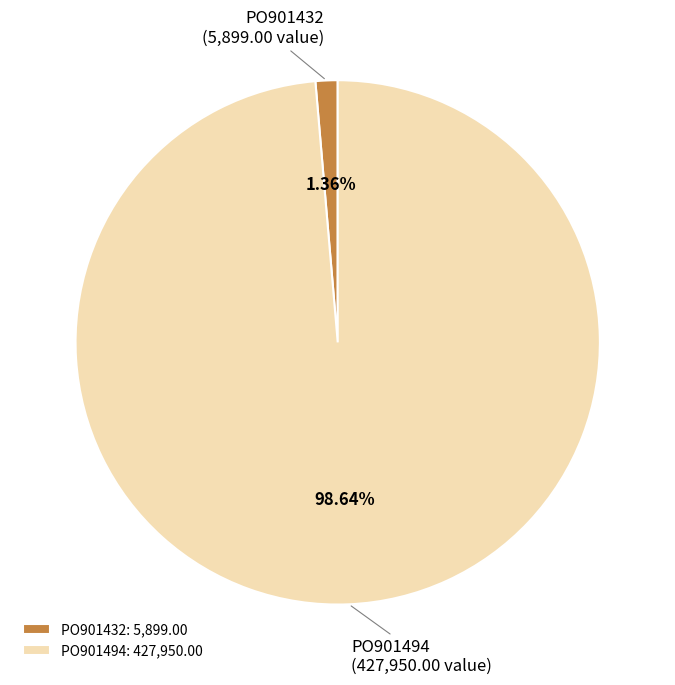

Does PO901494 account for over 50% of the chart?

Yes